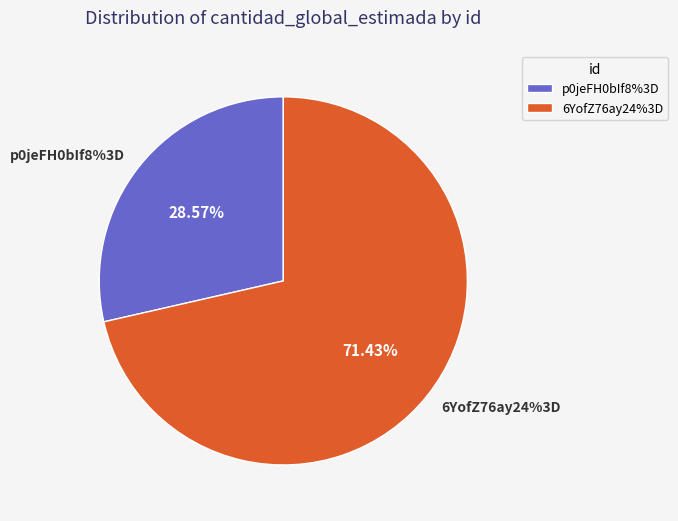

Count the number of slices in the pie.

2